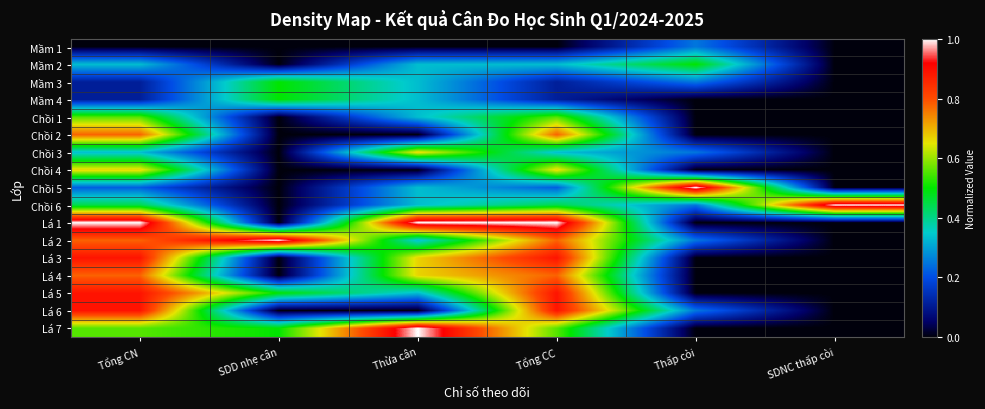

How many series are shown in this chart?

17